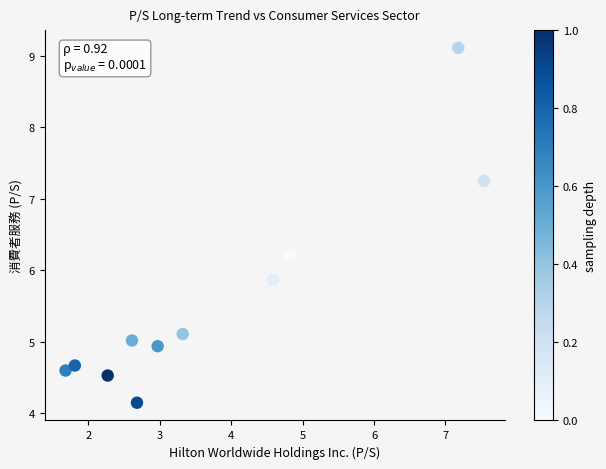

What Y value in the scatter plot is closest to 6?

5.9